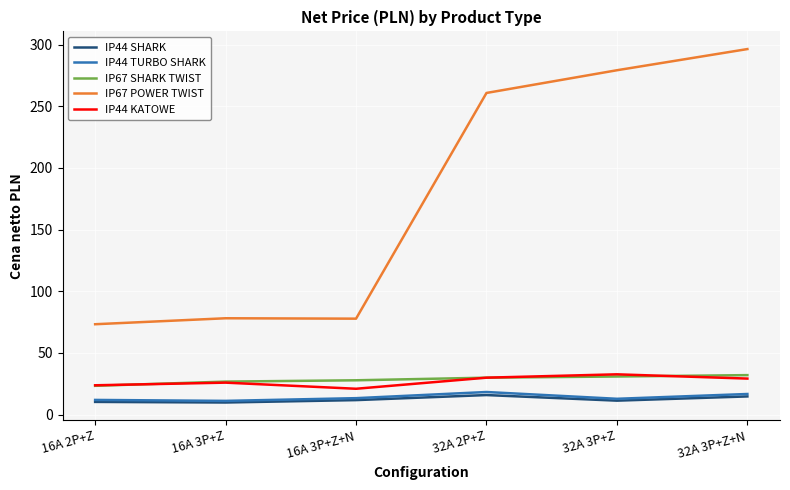

What position from the right is 32A 3P+Z?

2